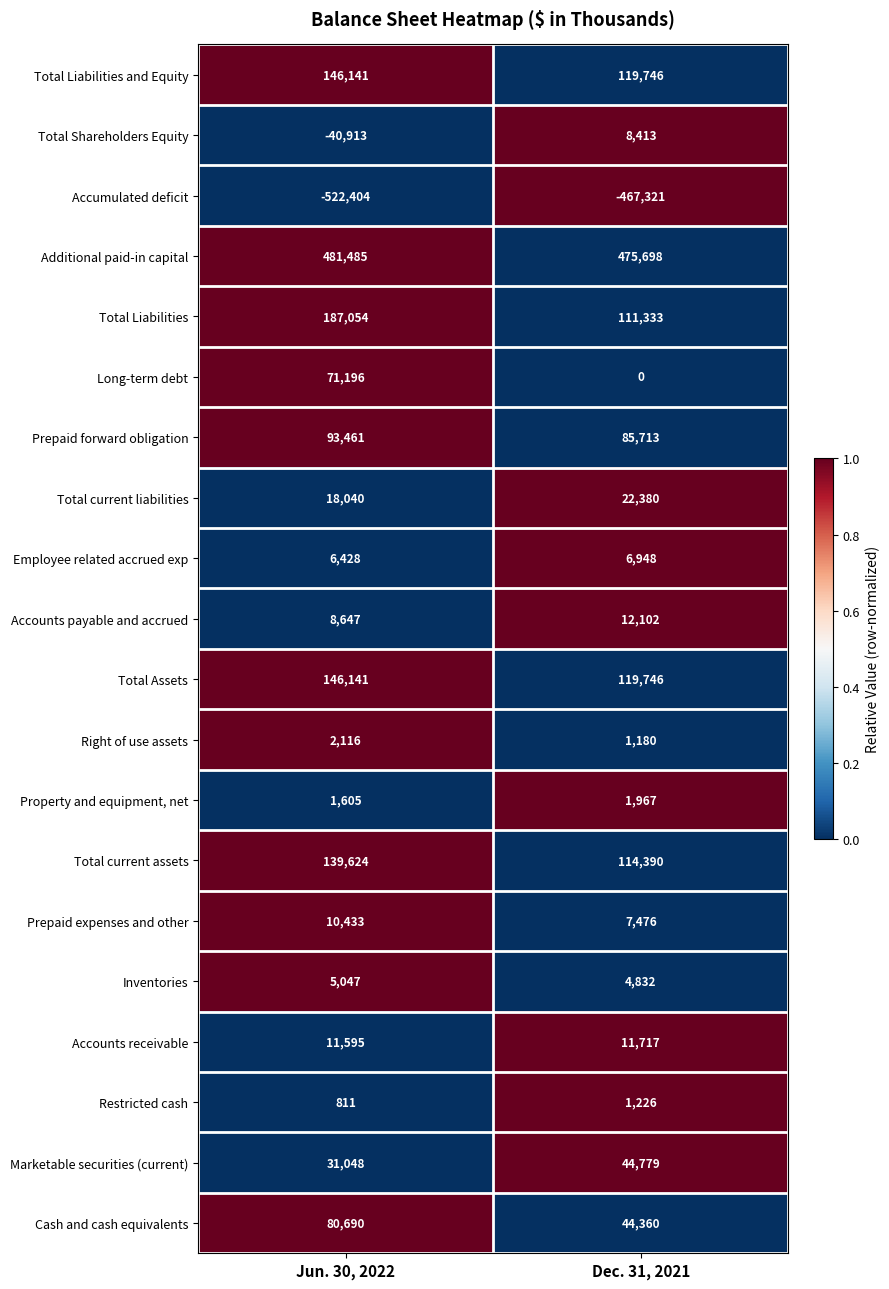

At which category is the sum across all series the highest?

Jun. 30, 2022